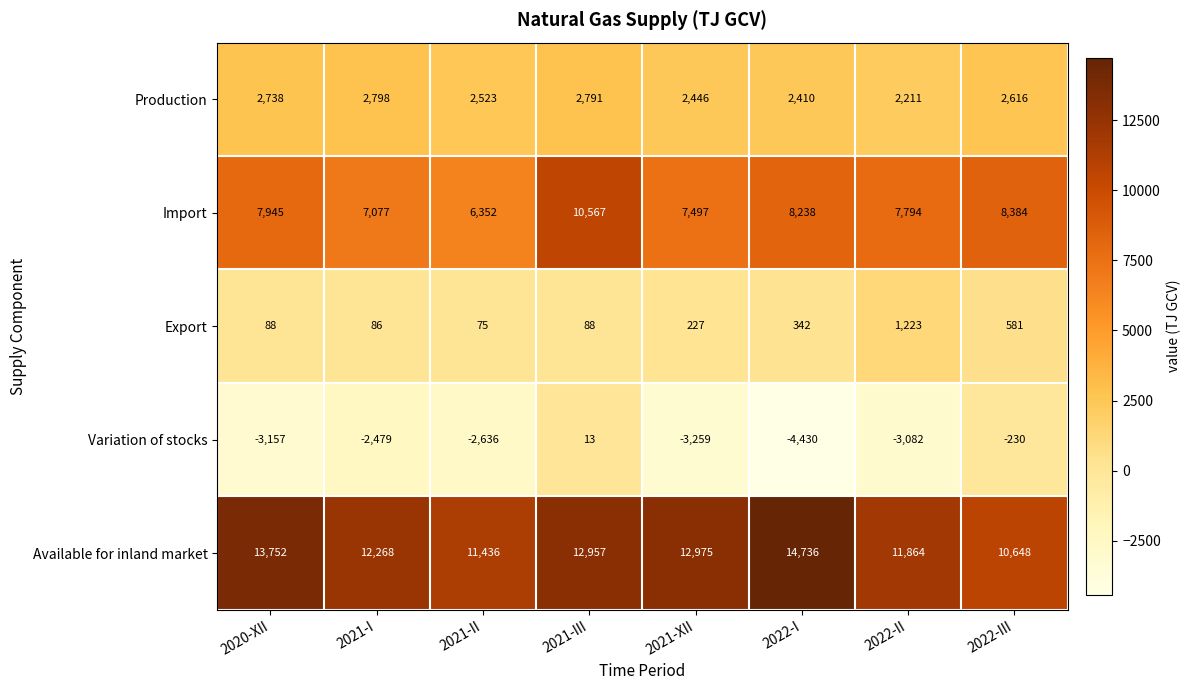

Is it true that Export equals 44 at 2021-III?

False